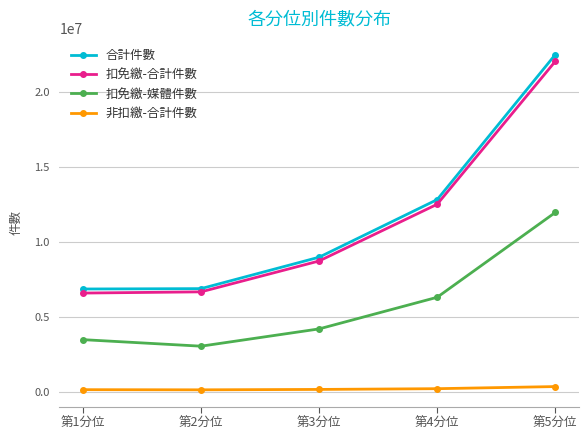

At which category does the chart reach its peak across all series?

第5分位